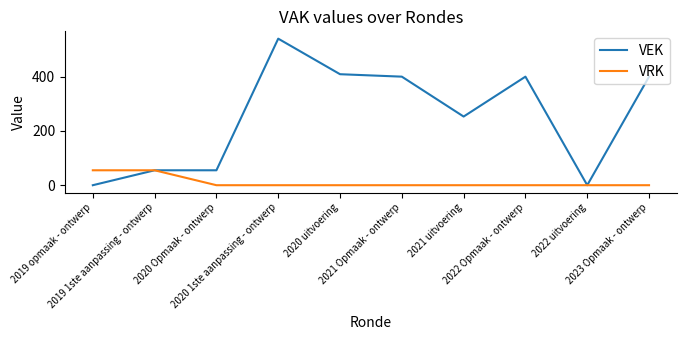

Is the value of VRK at 2022 uitvoering greater than the value of VEK at 2021 uitvoering?

No